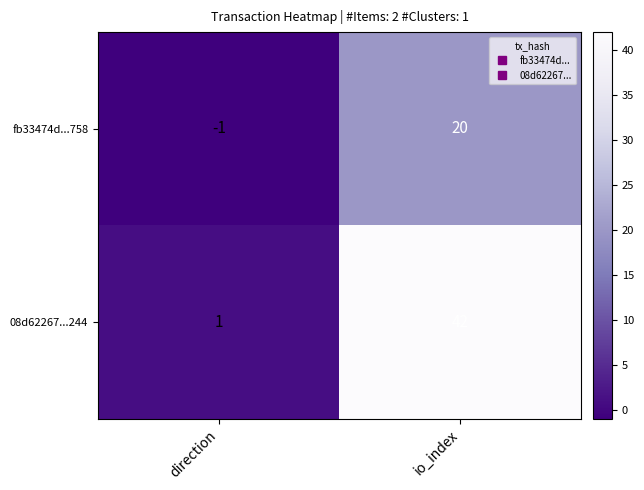

At how many categories does at least one series exceed 11?

1